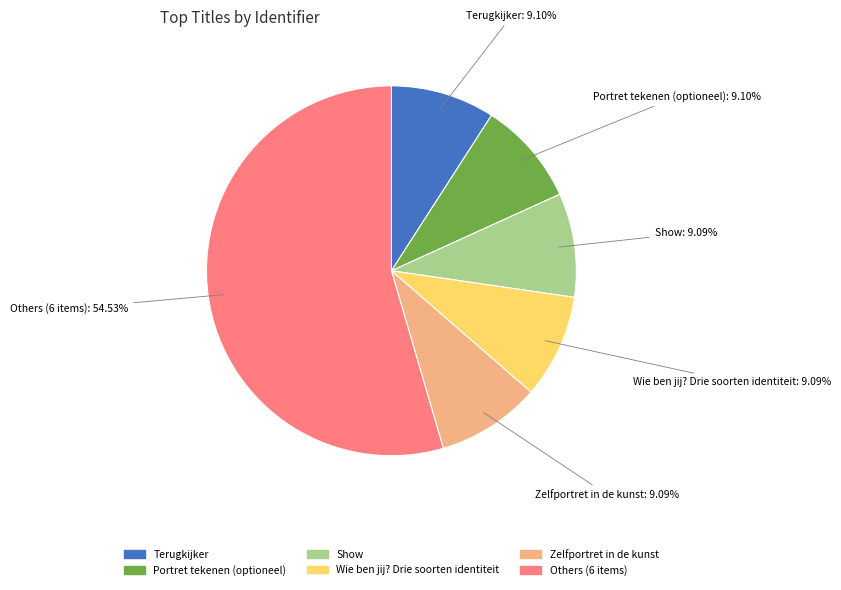

Does any single category account for the majority?

Yes